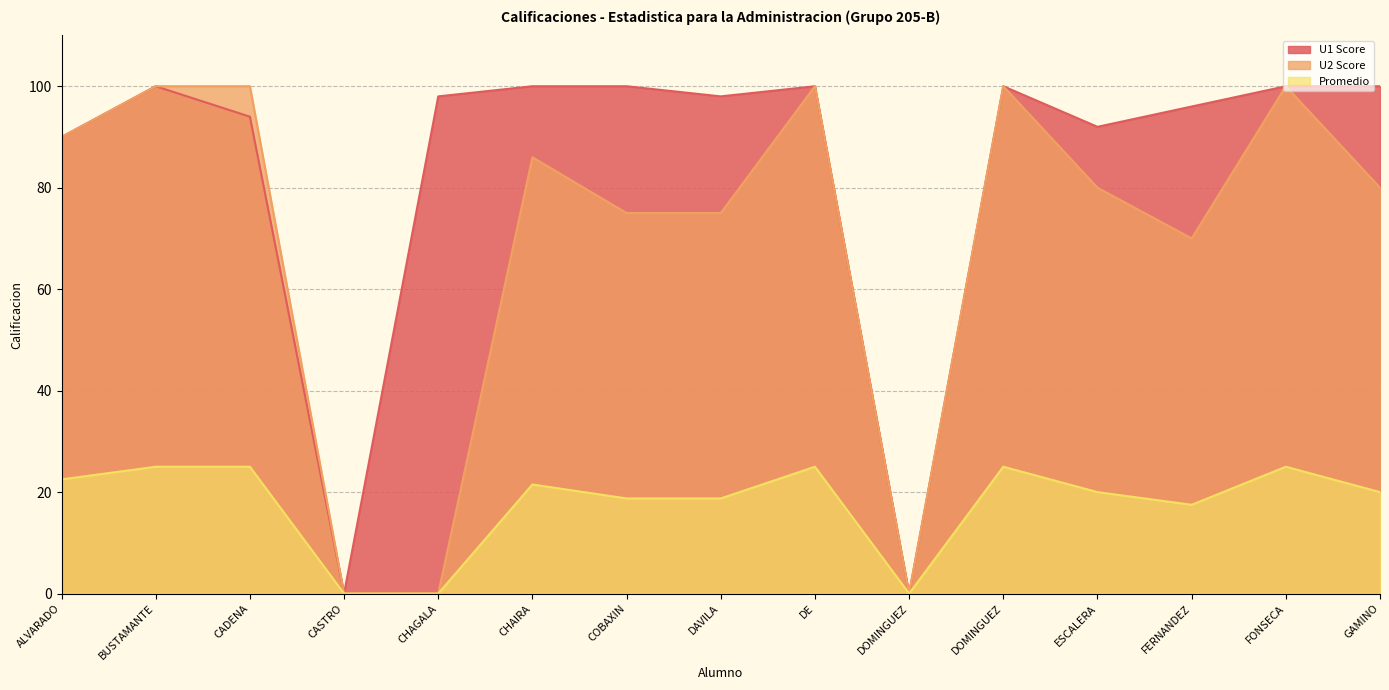

What is the difference between the second highest and minimum values in the U2 Score series?

100.0